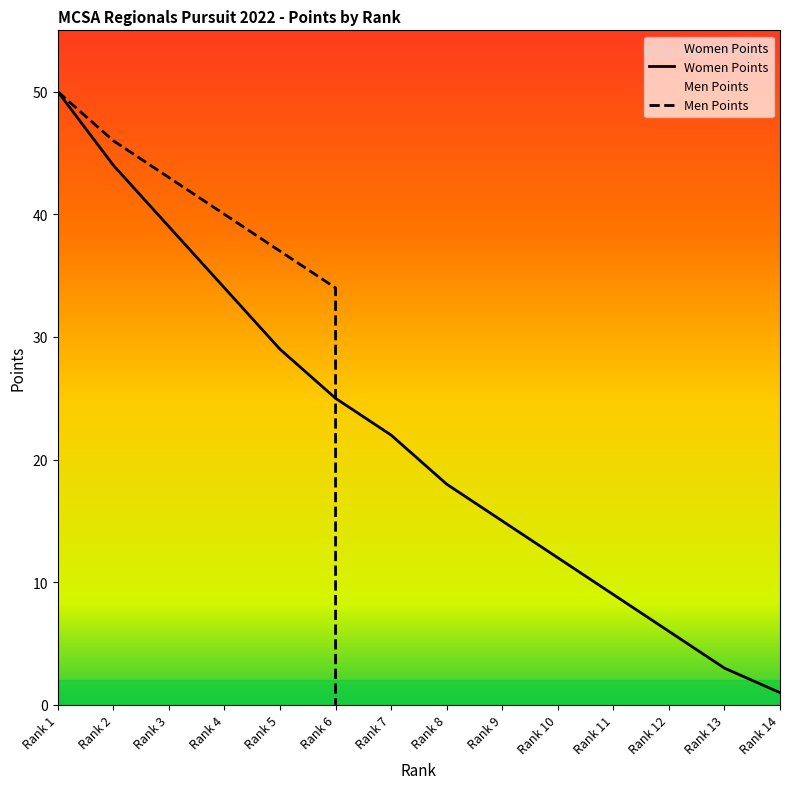

Approximately how many times larger is the value at Rank 2 compared to Rank 14?

44.0